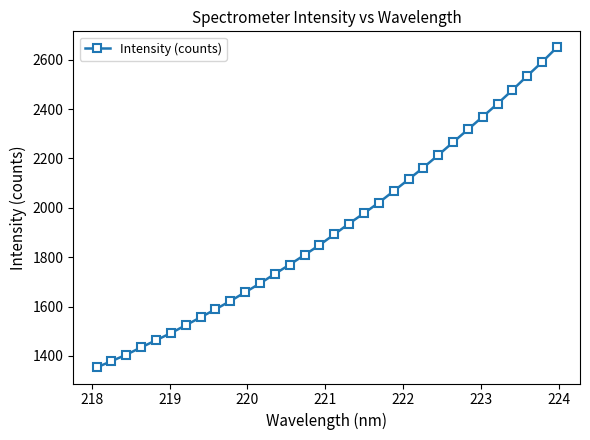

What is the maximum value shown in the chart?

2650.5